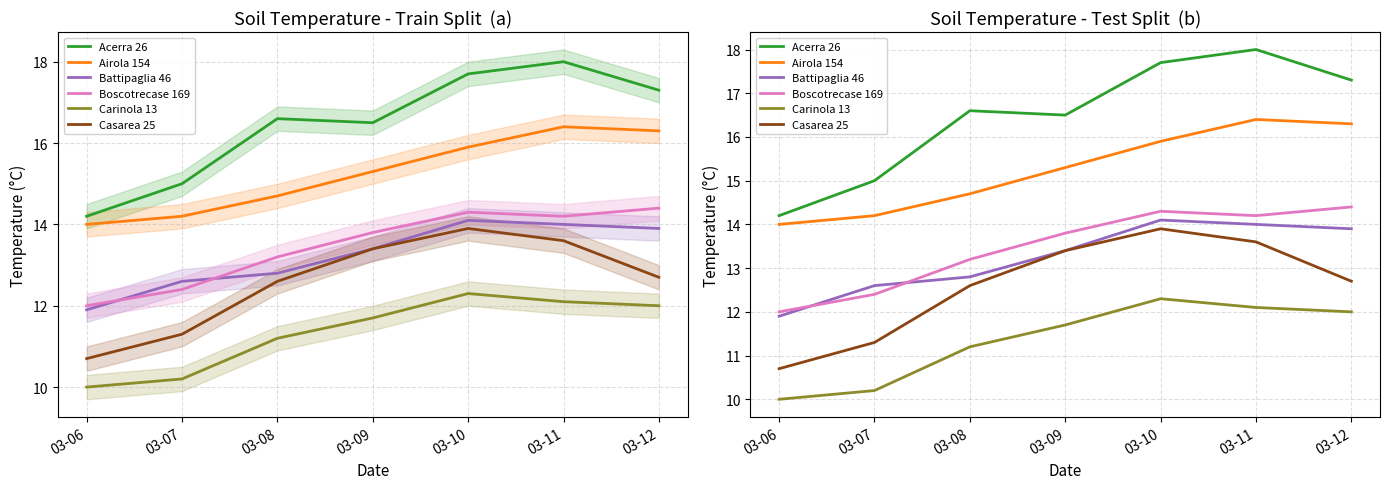

Which series has the widest spread of values?

Acerra 26